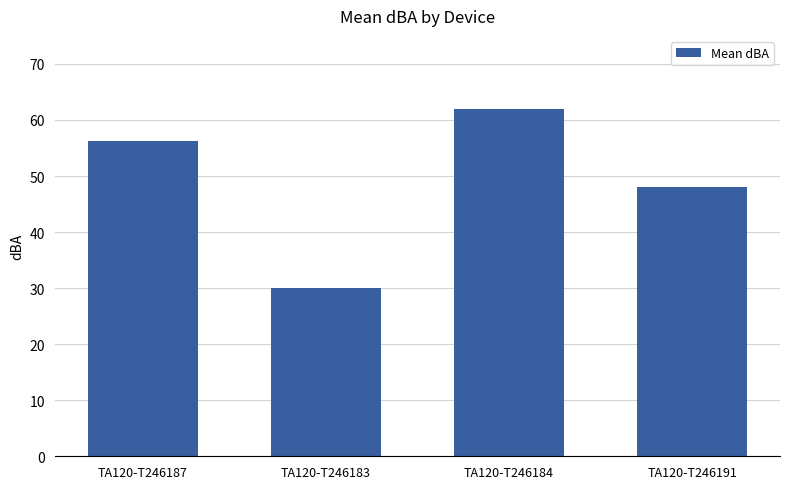

What position from the left is TA120-T246184?

3